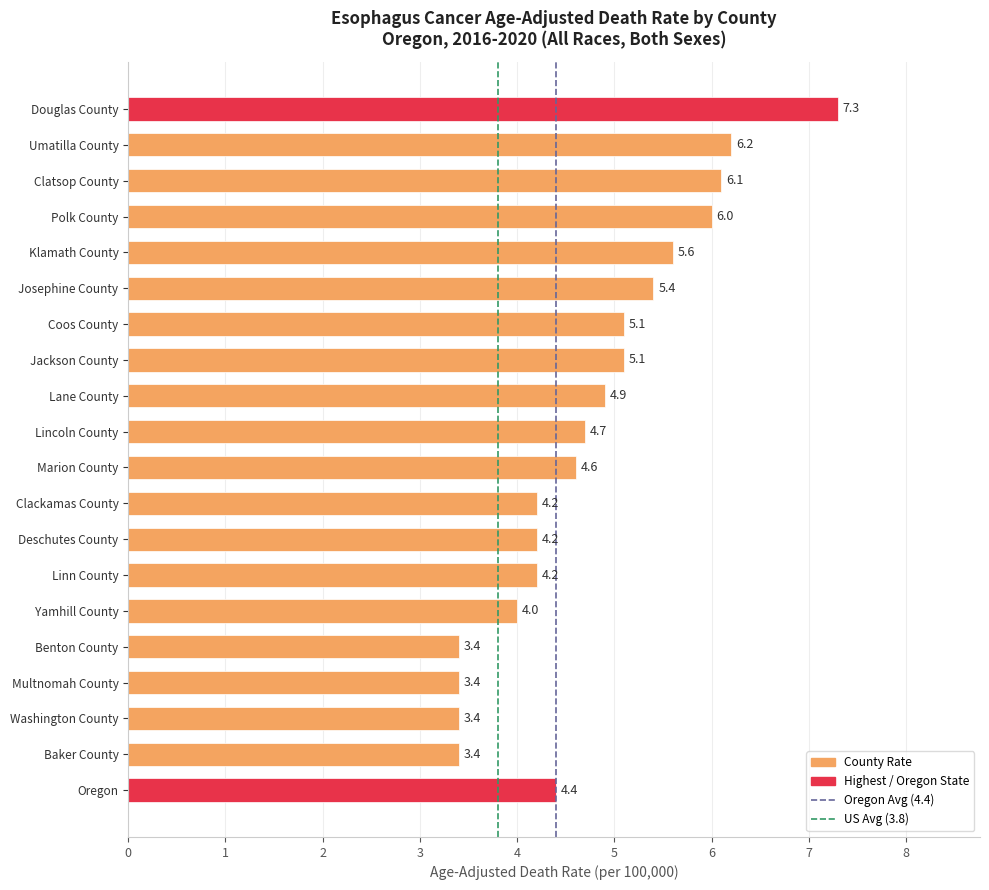

Read the value at Yamhill County.

4.0